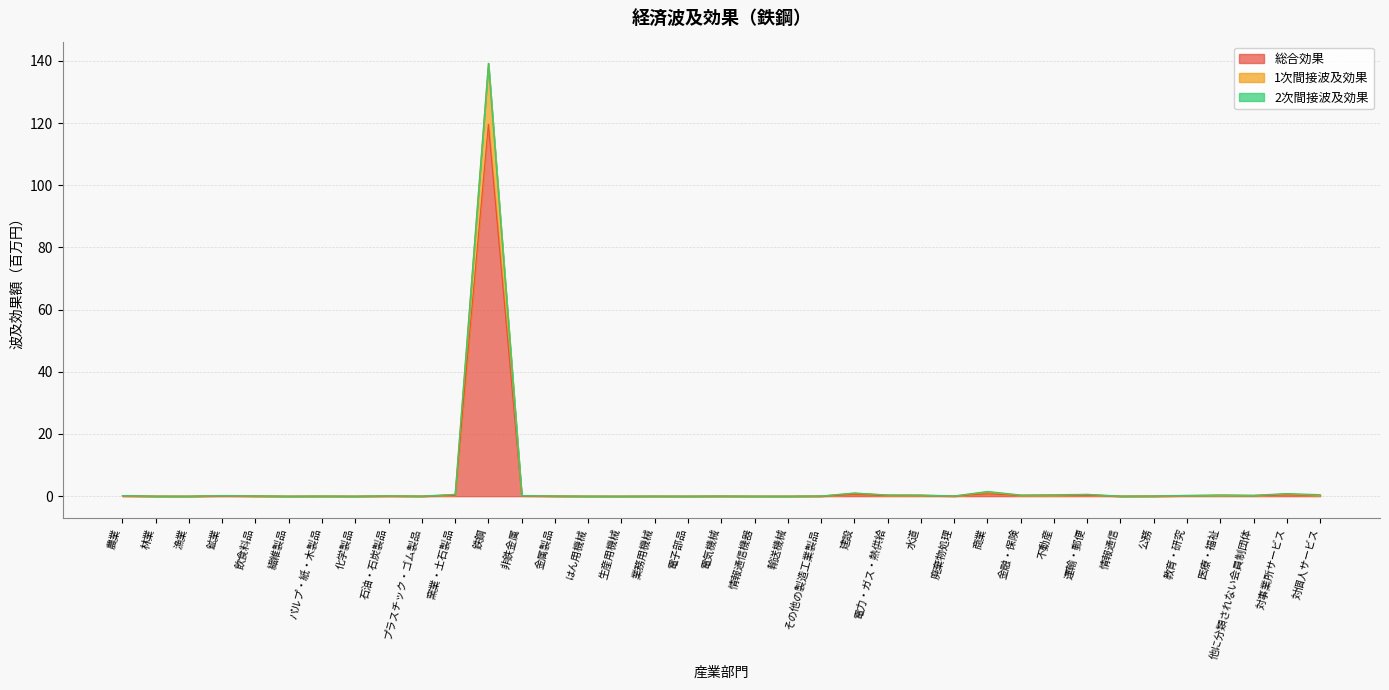

What is the maximum value for 総合効果?

119.6